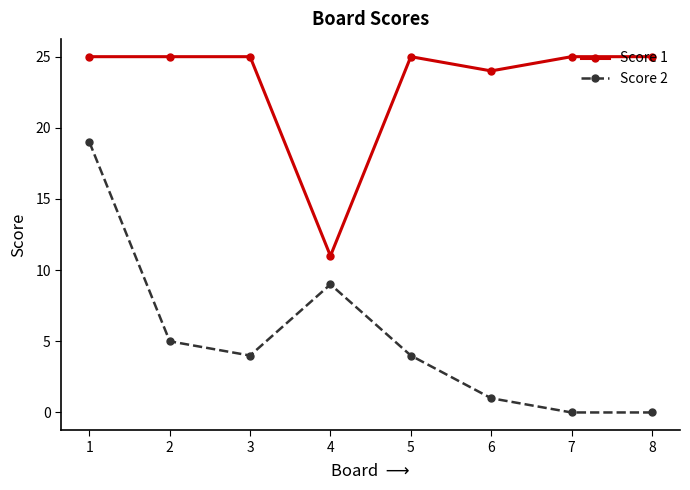

How many distinct data groups are displayed?

2